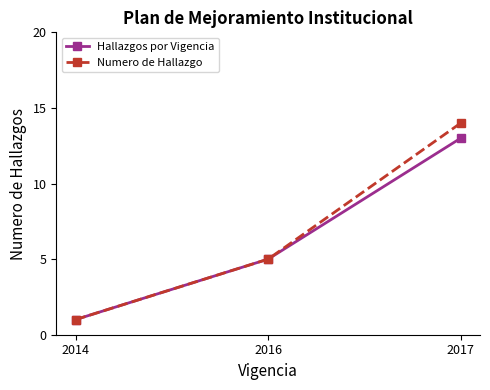

What is the value of the Numero de Hallazgo point at the 2nd from the left?

5